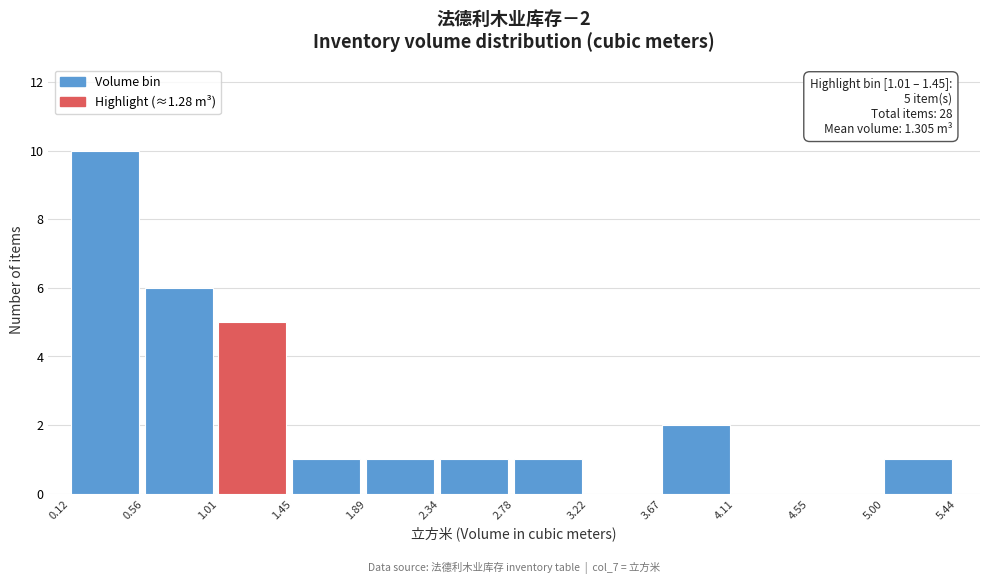

Over which range of the x-axis is the bar tallest?

0.12 to 0.56